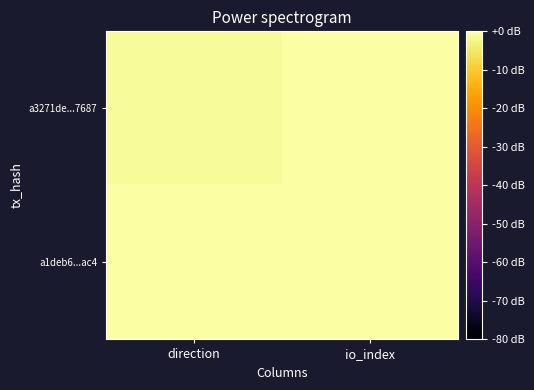

List the series in order of their overall mean, lowest first.

a1deb6...ac4, a3271de...7687